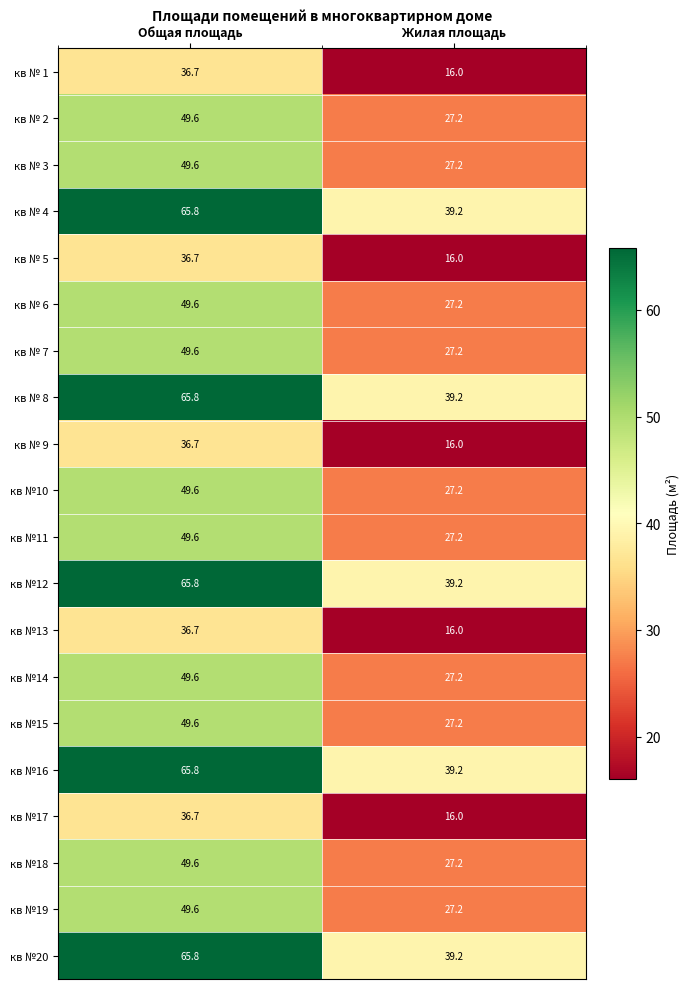

What is the difference between the highest and lowest values at Жилая площадь?

23.2